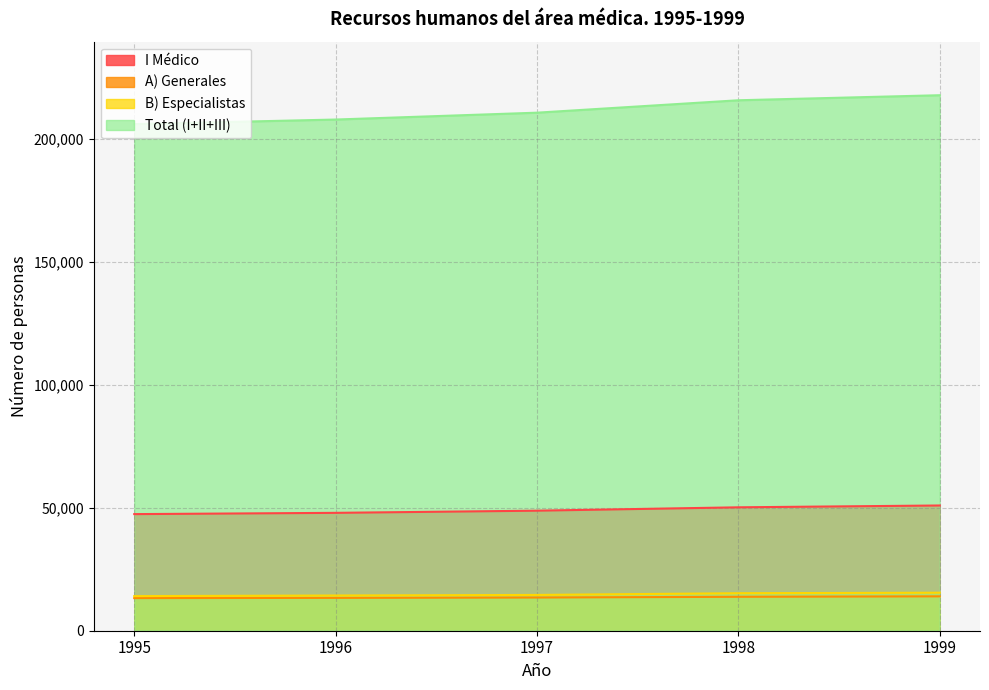

Reading right to left, extract all data points from this chart.

I Médico: 1999=50927	1998=50185	1997=48818	1996=47935	1995=47420
A) Generales: 1999=13978	1998=13797	1997=13503	1996=13356	1995=13266
B) Especialistas: 1999=15464	1998=15253	1997=14552	1996=14322	1995=14075
Total (I+II+III): 1999=217774	1998=215720	1997=210674	1996=207884	1995=206030